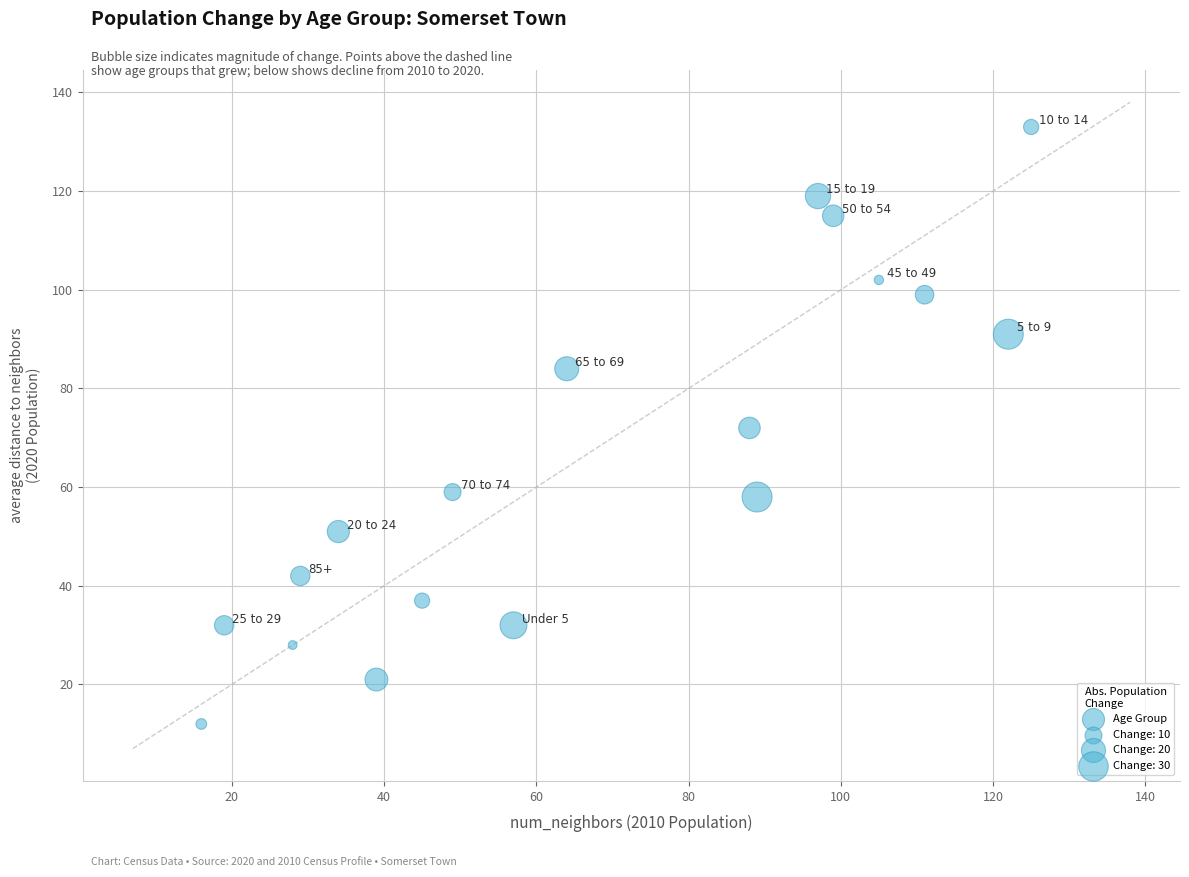

What is the range of Y values (max minus min)?

121